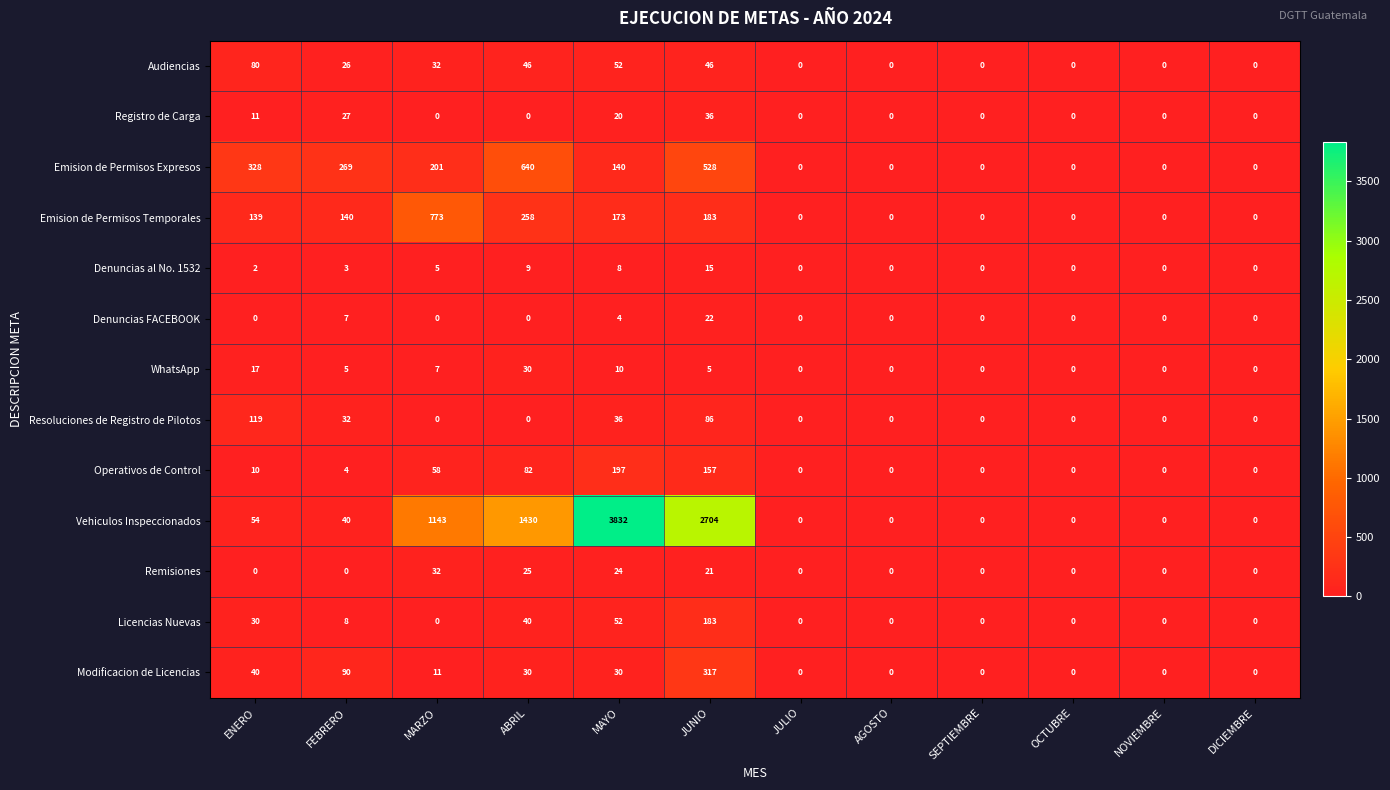

Which series has the largest total across all categories?

Vehiculos Inspeccionados